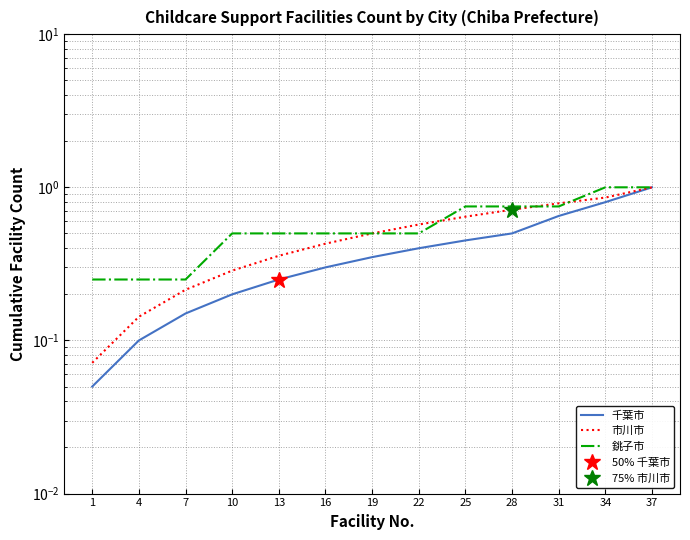

Reading left to right, list all the values displayed in this chart.

千葉市: 0.1	0.1	0.1	0.2	0.2	0.3	0.3	0.4	0.5	0.5	0.7	0.8	1.0
市川市: 0.1	0.1	0.2	0.3	0.4	0.4	0.5	0.6	0.6	0.7	0.8	0.9	1.0
銚子市: 0.2	0.2	0.2	0.5	0.5	0.5	0.5	0.5	0.8	0.8	0.8	1.0	1.0